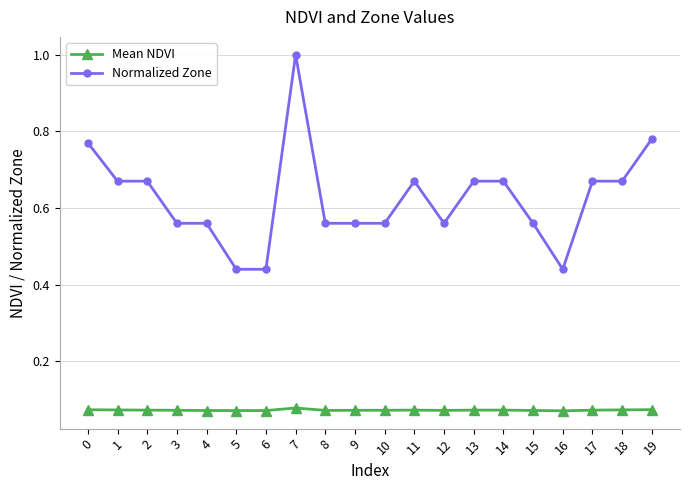

True or false: Normalized Zone has a value of 0.3 at 3.

False